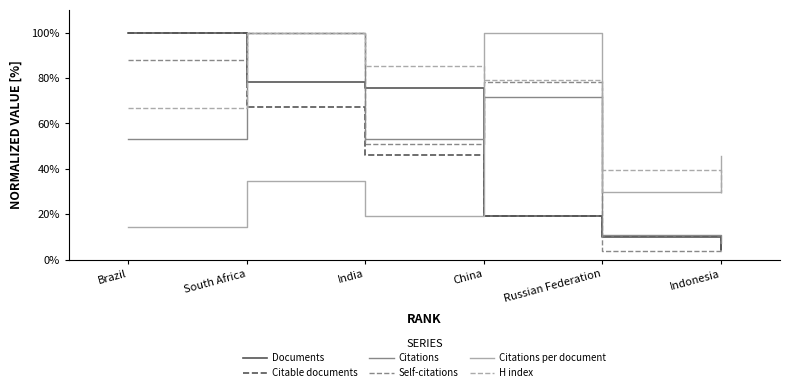

How many times do Documents and Citations cross each other?

3